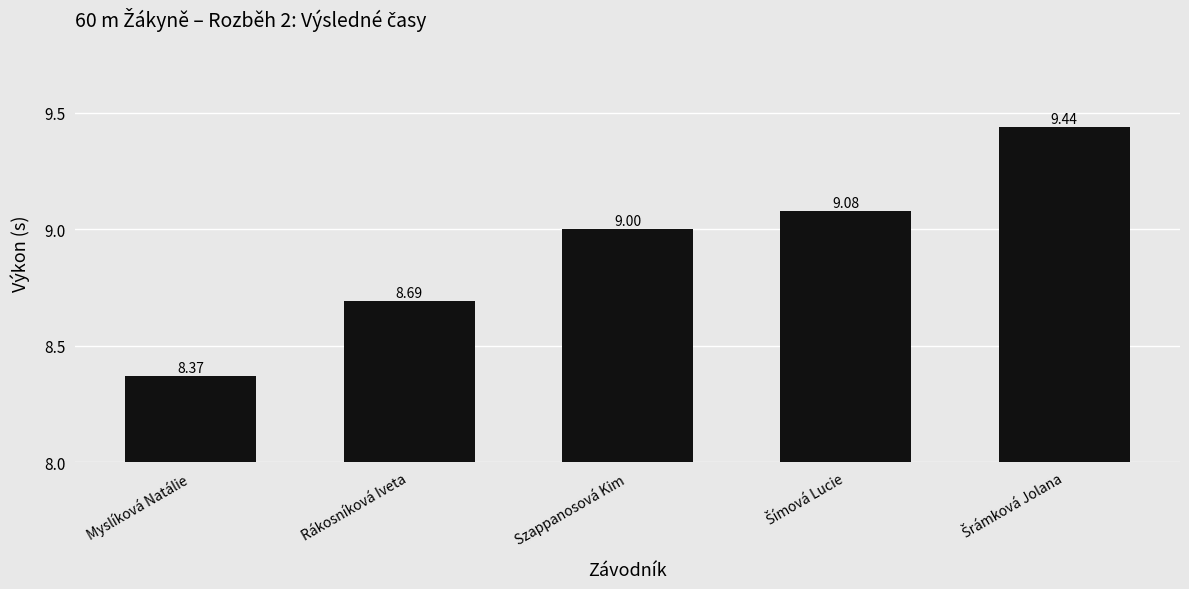

How many bars are there in total?

5